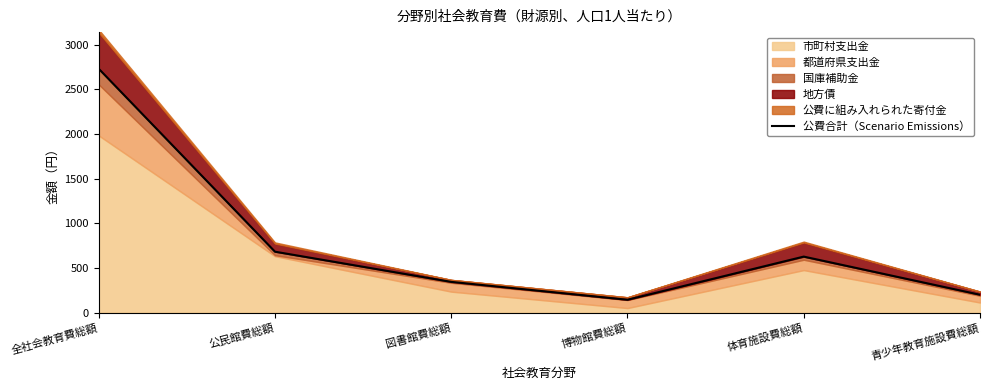

What is the greatest value displayed?

2731